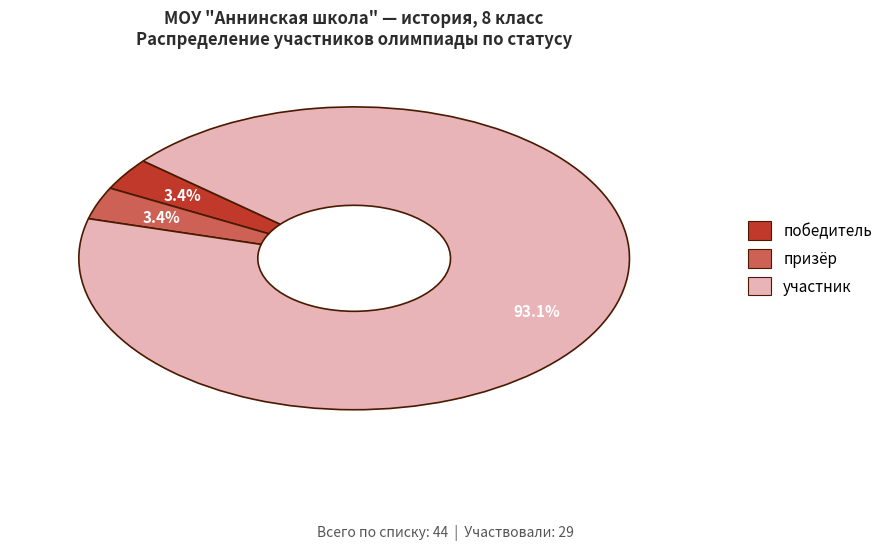

To the nearest percent, what is the difference between the largest and smallest slice percentages?

90%